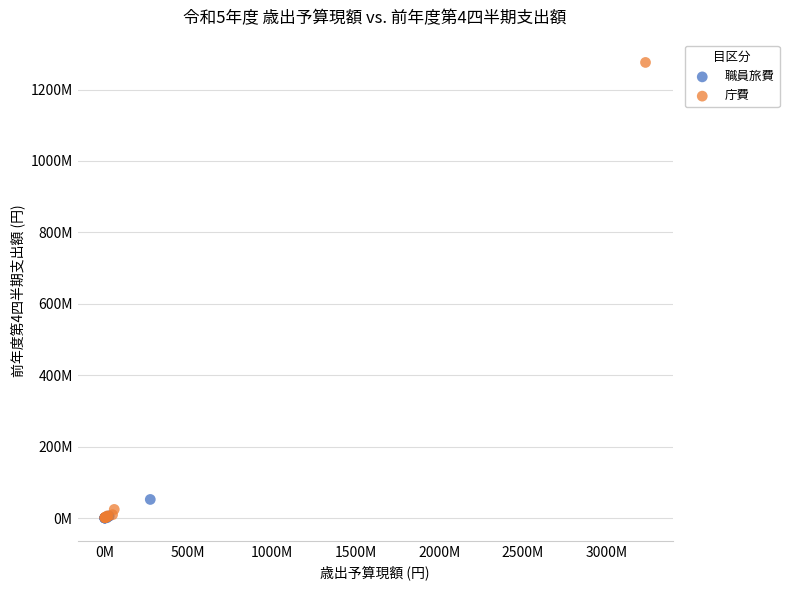

Which series contains the highest Y value?

庁費